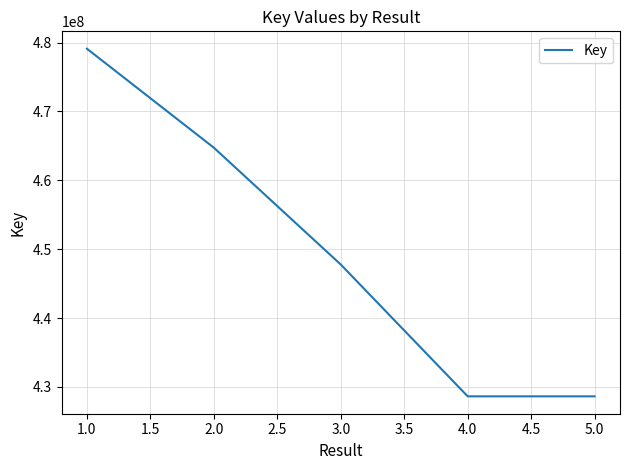

How many lines are shown in the chart?

1